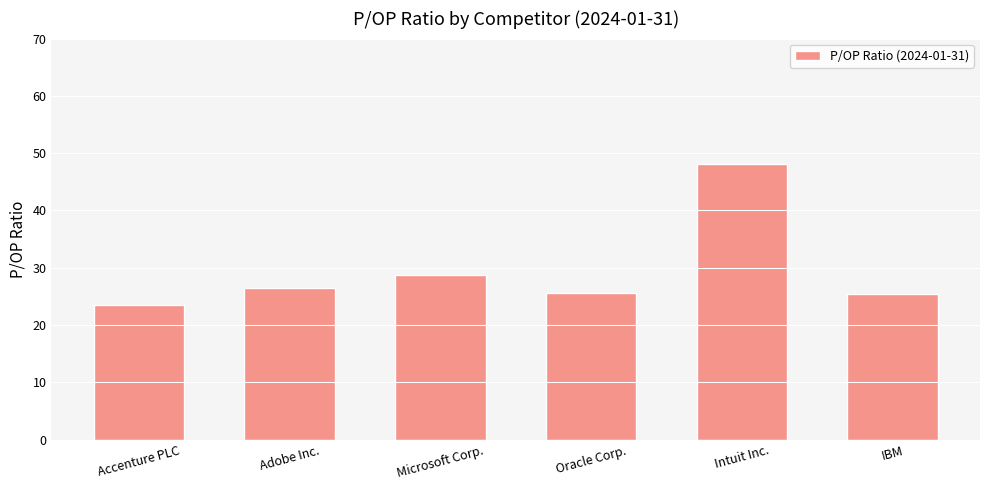

What value does the data have at Microsoft Corp.?

28.7